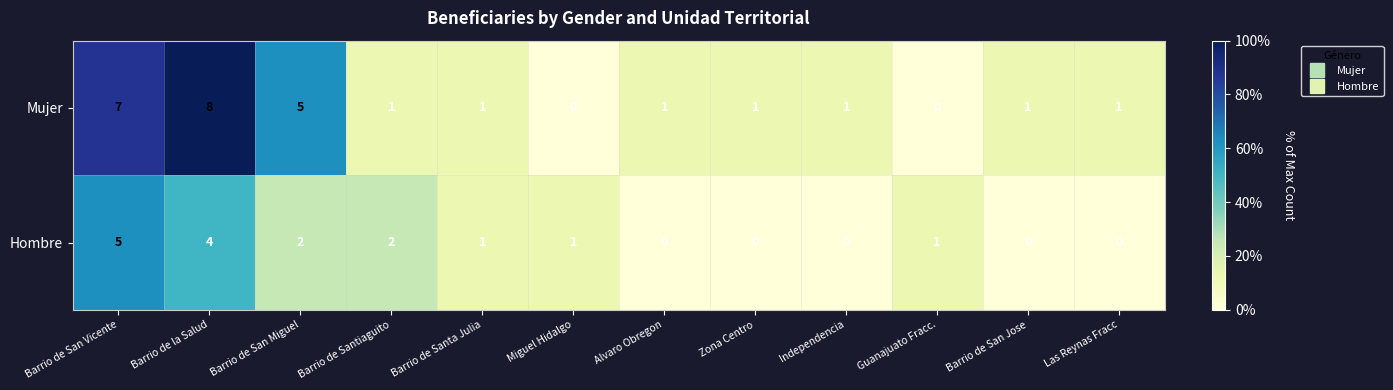

The value of Hombre at Barrio de San Jose is -2. True or false?

False